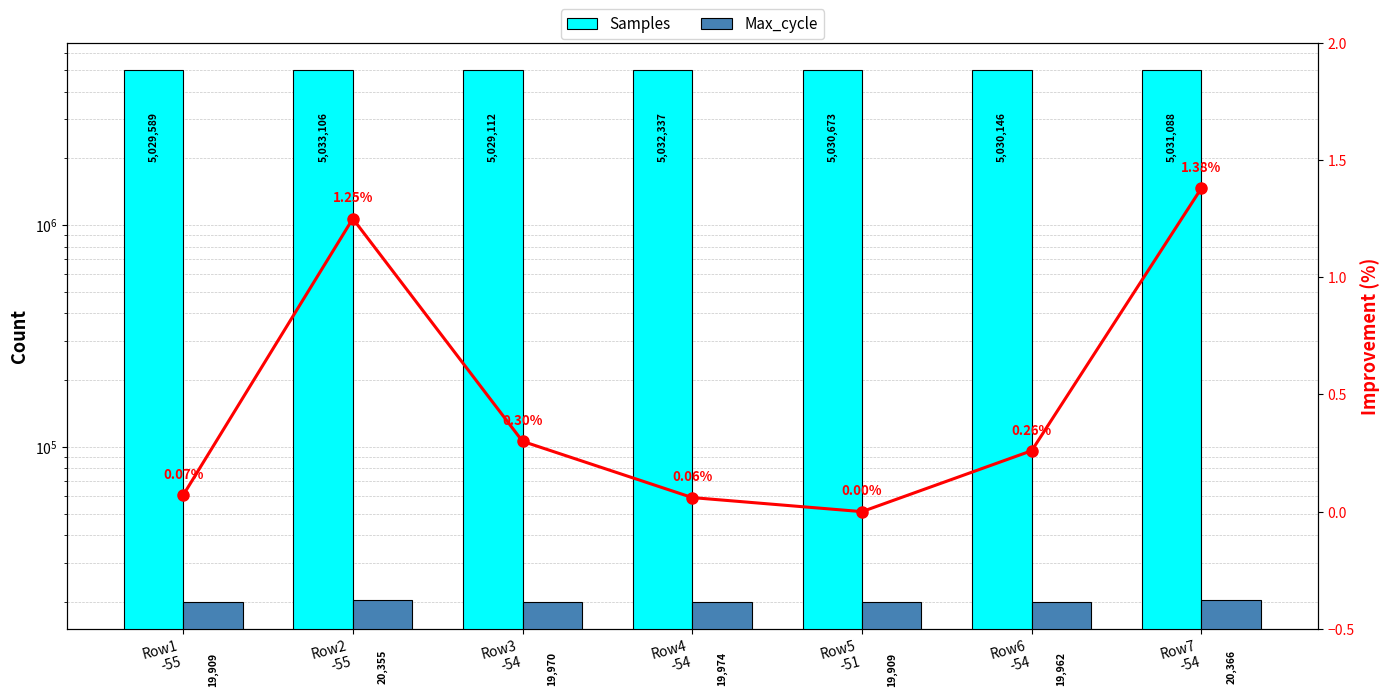

What is the difference between the highest and lowest values at Row3
-54?

5029111.7